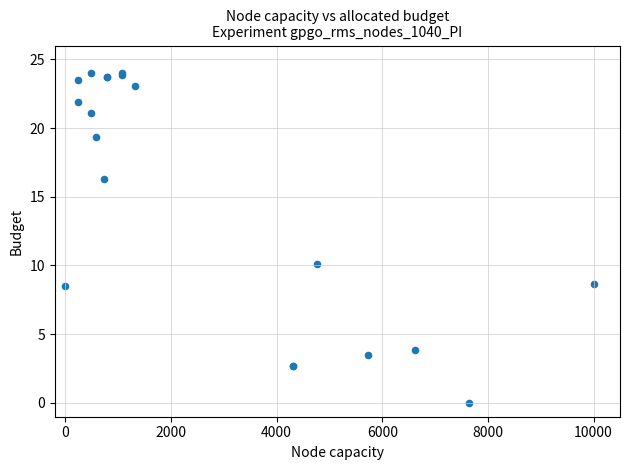

What Y value in the scatter plot is closest to 12?

10.1